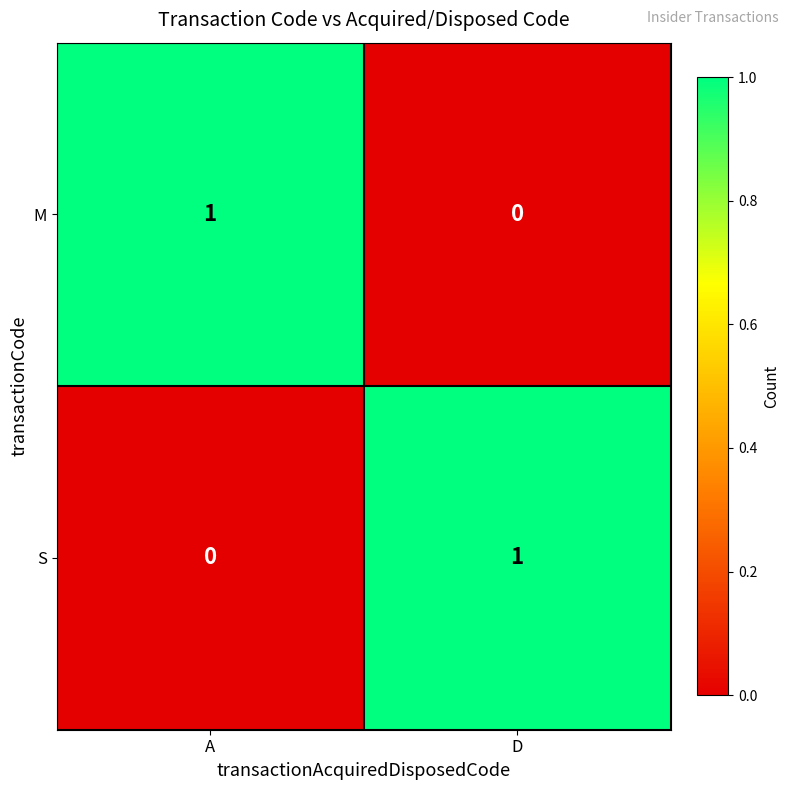

The M series shows 2 at A. True or false?

False